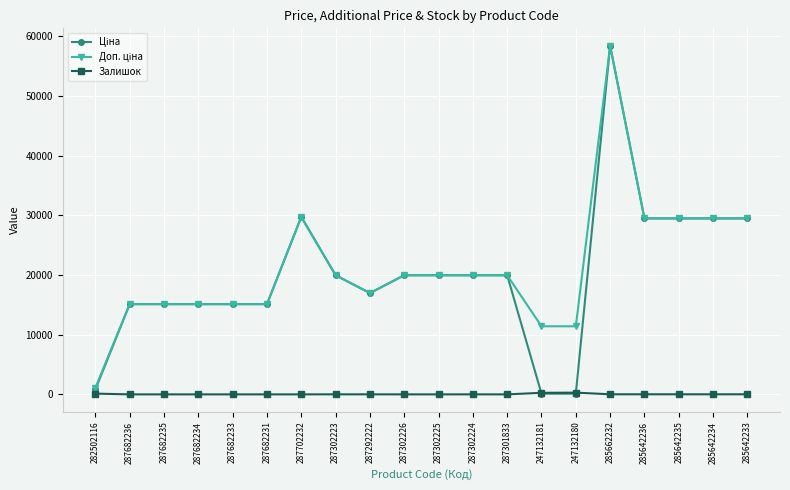

Is it true that Залишок equals 13.0 at 285642235?

True